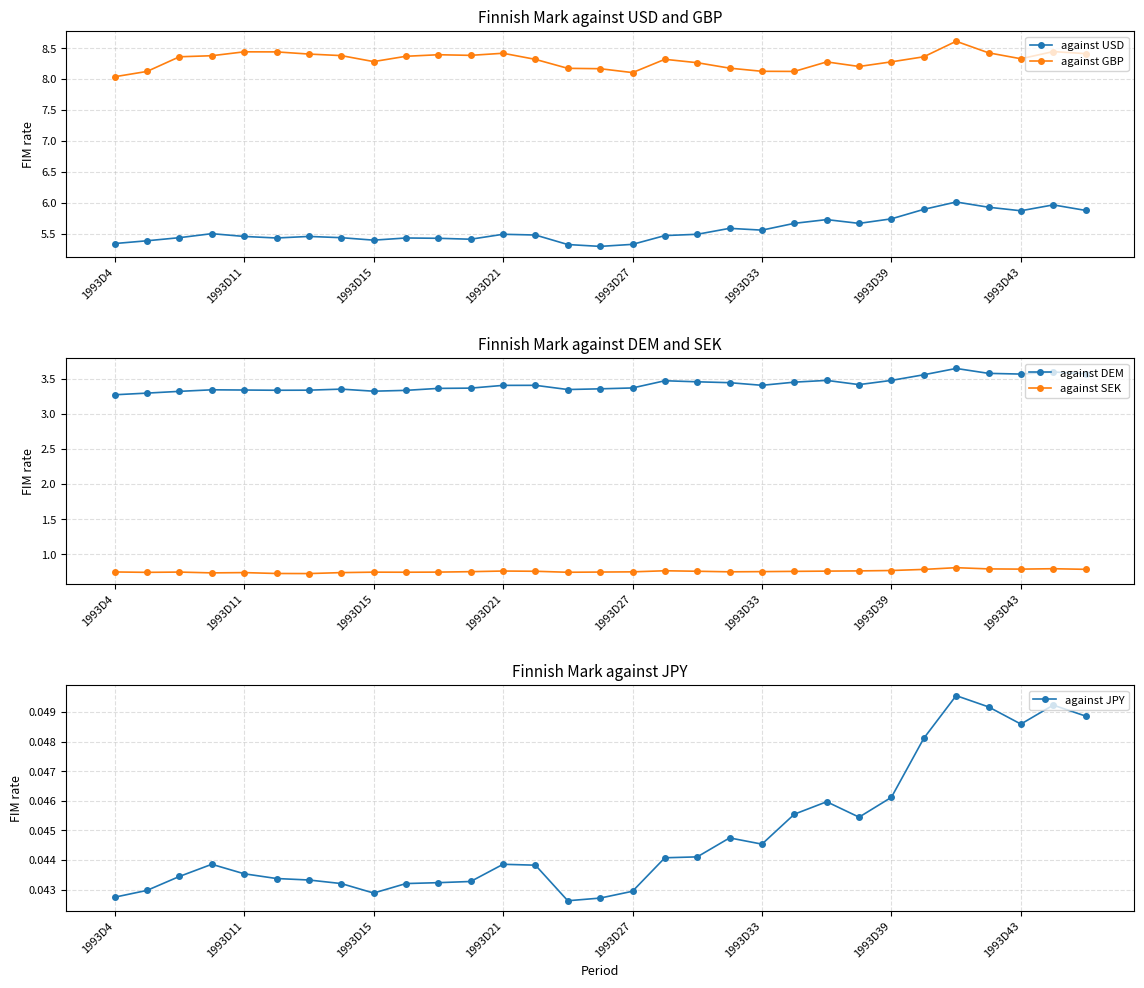

At how many categories does at least one series exceed 2?

31